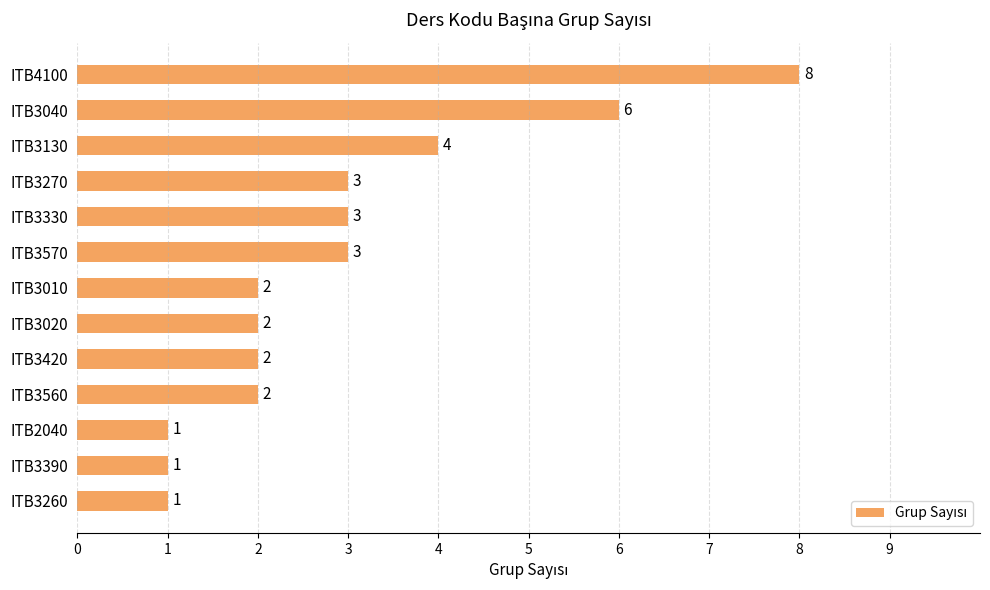

What is the sum of all values?

38